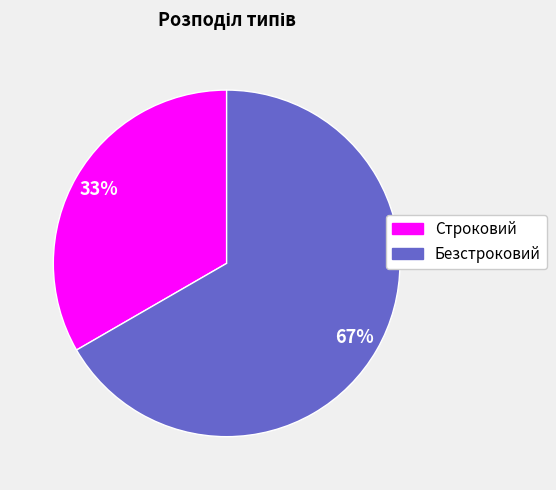

Combined, do Строковий and Безстроковий account for over 50%?

Yes